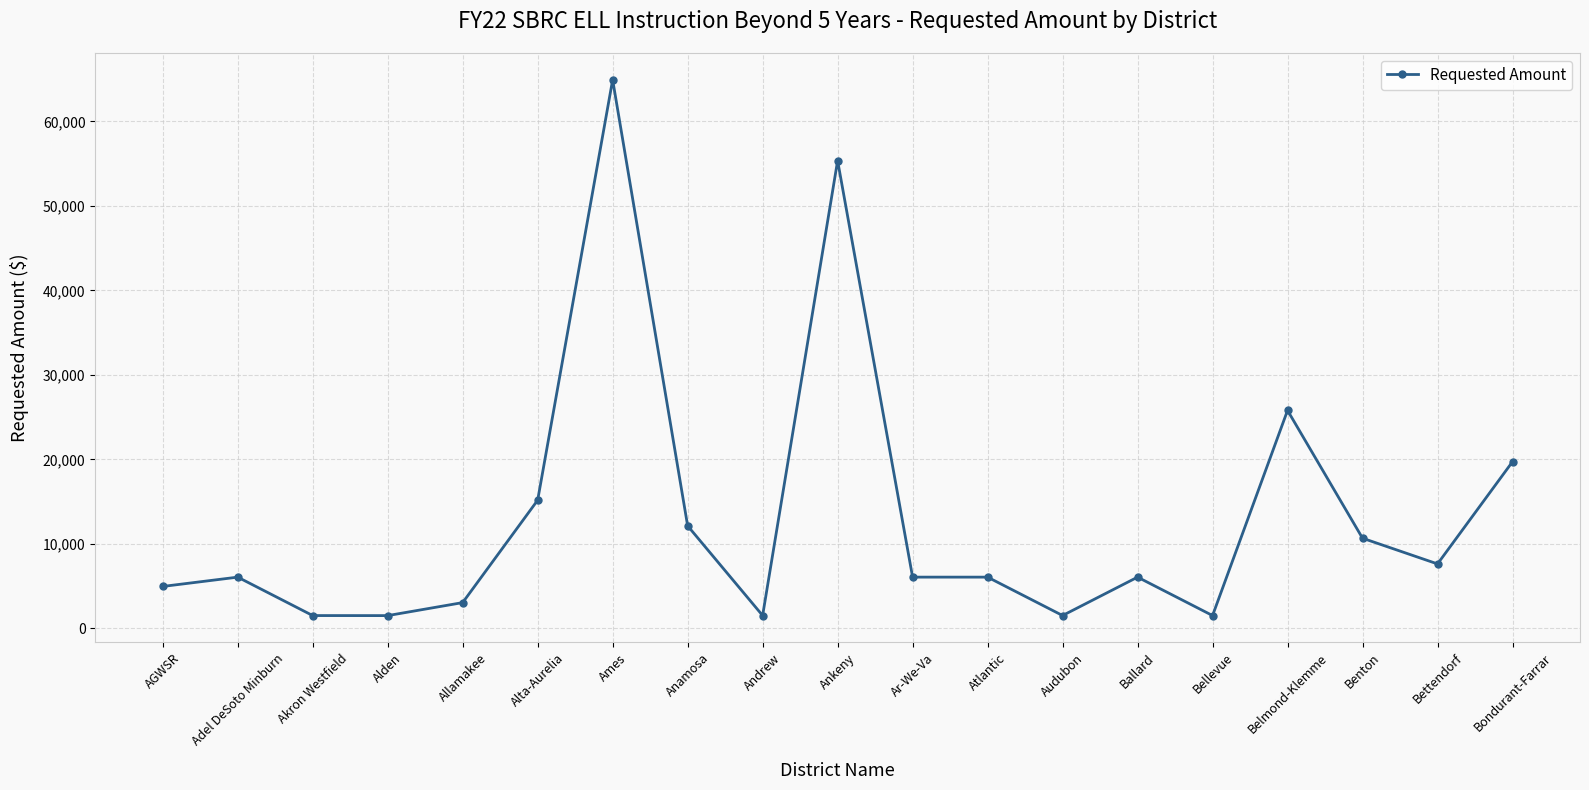

True or false: the data has more than 1 interior local peaks.

True